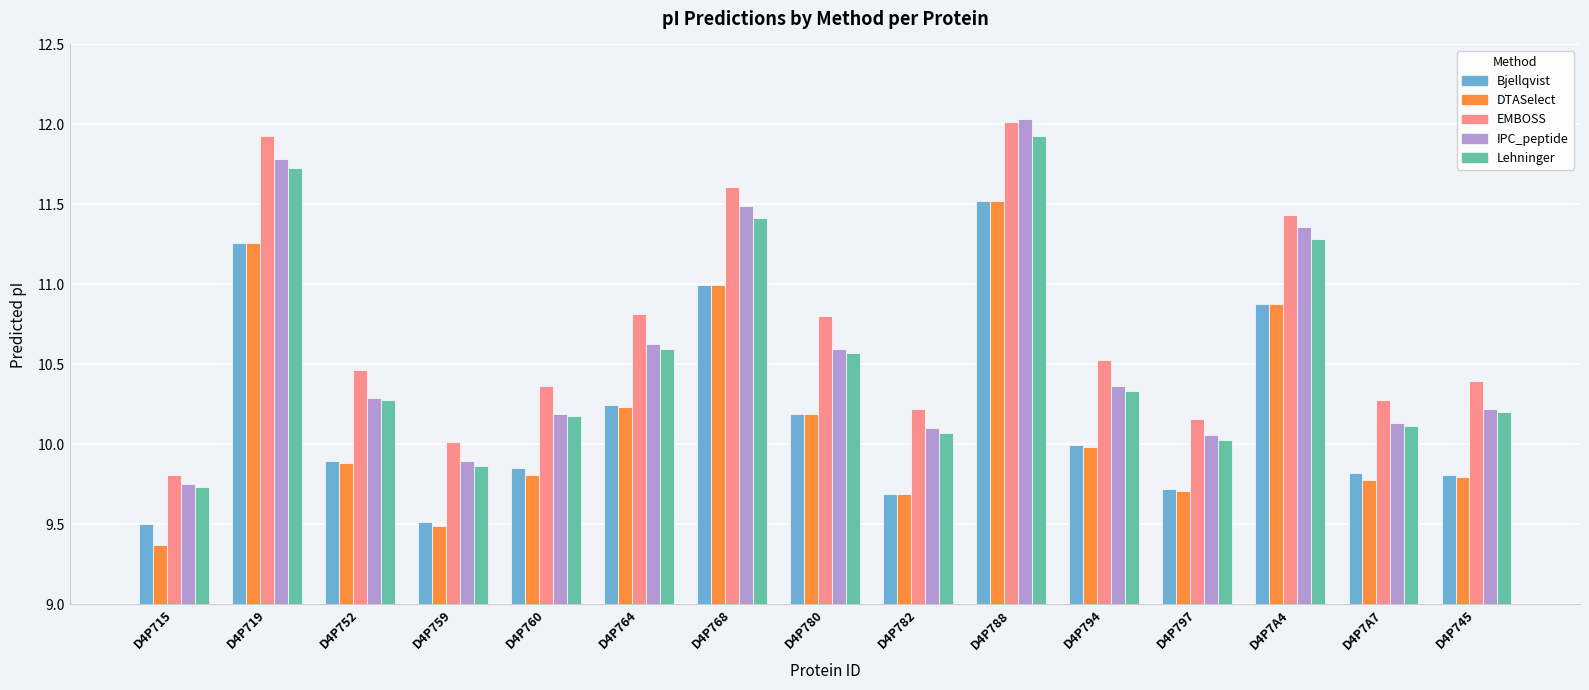

Which series changed the most between D4P780 and D4P797?

EMBOSS